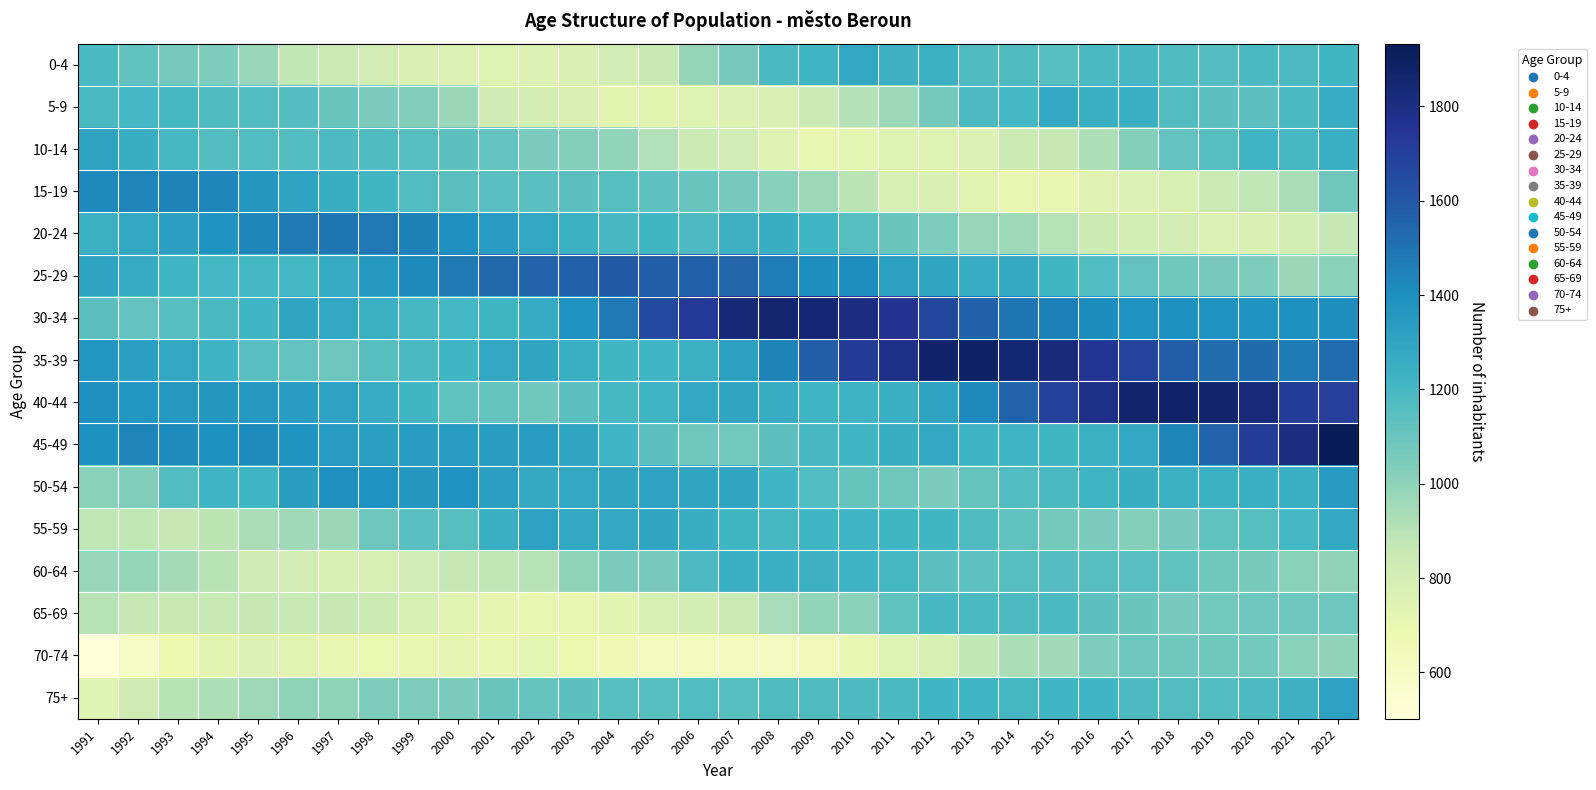

Count the number of data series in this chart.

16